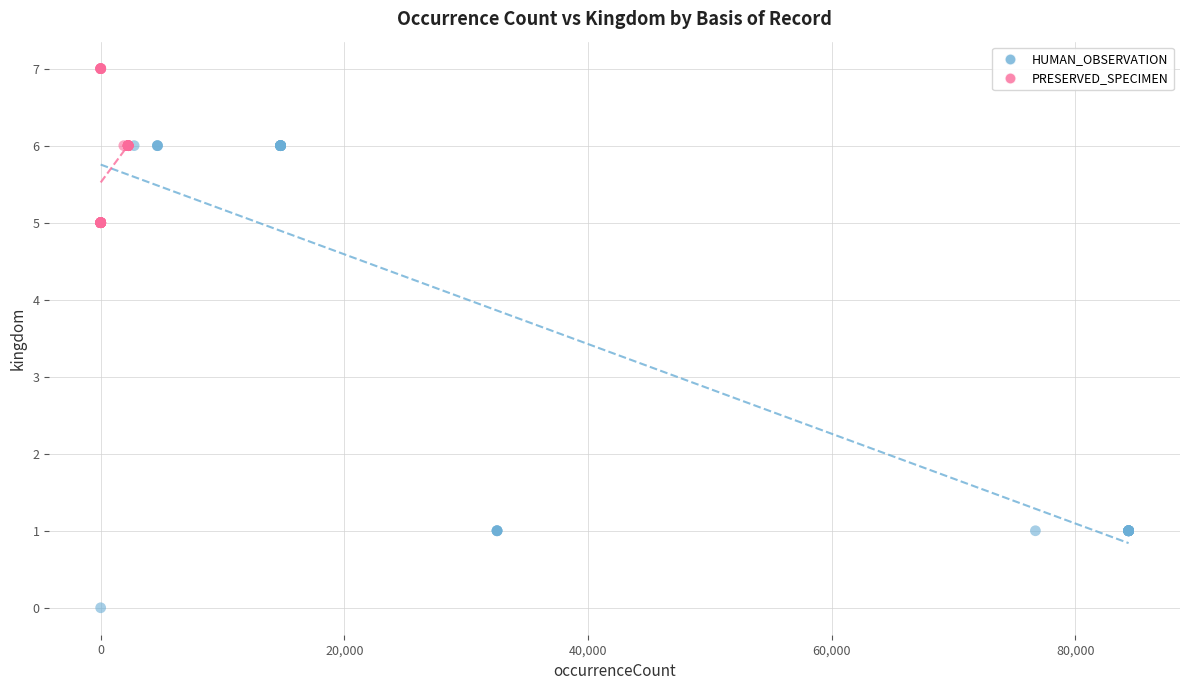

Which series contains the highest Y value?

PRESERVED_SPECIMEN